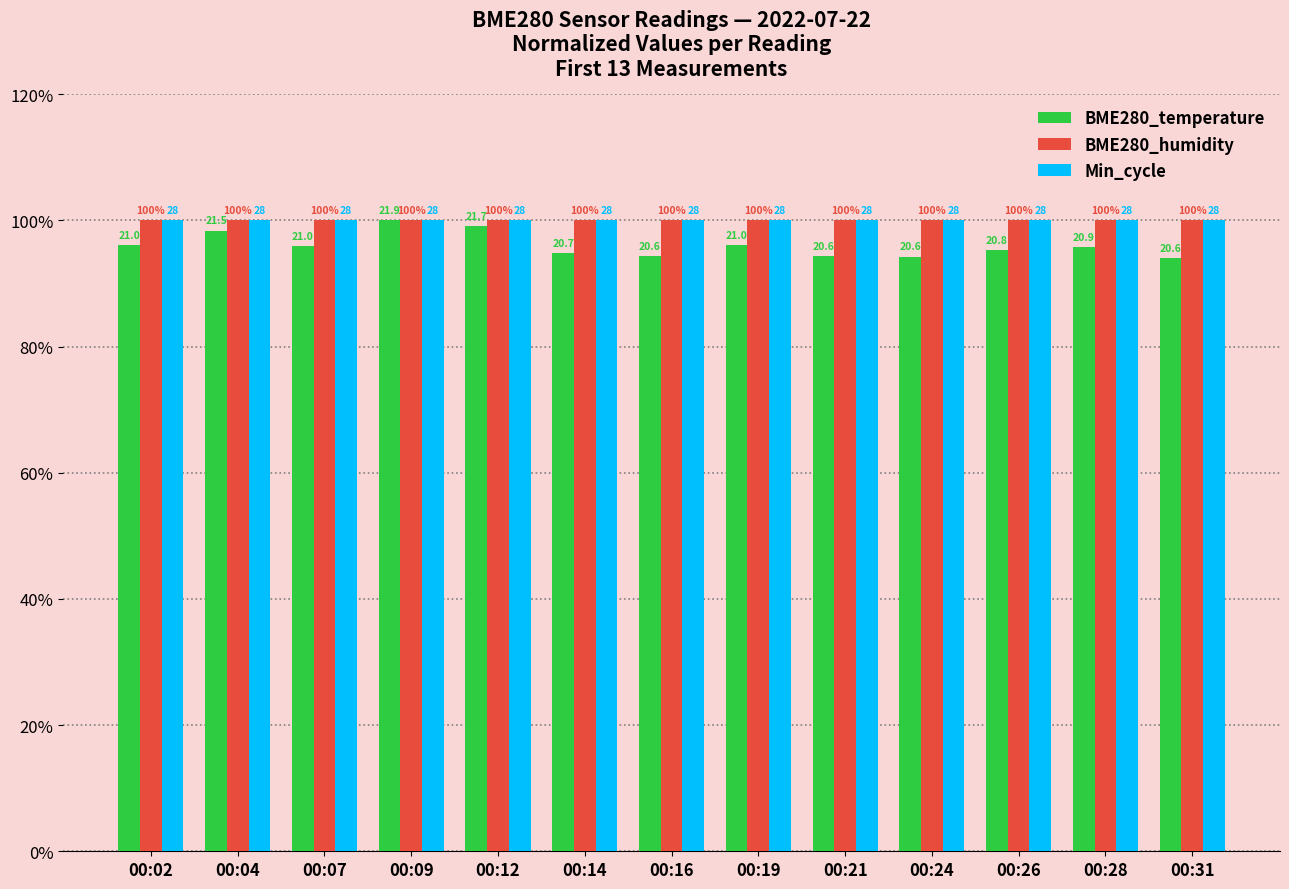

Reading right to left, what are all the values shown in this chart?

BME280_temperature: 94.1	95.8	95.3	94.3	94.4	96.1	94.4	94.8	99.1	100.0	96.0	98.4	96.2
BME280_humidity: 100.0	100.0	100.0	100.0	100.0	100.0	100.0	100.0	100.0	100.0	100.0	100.0	100.0
Min_cycle: 100.0	100.0	100.0	100.0	100.0	100.0	100.0	100.0	100.0	100.0	100.0	100.0	100.0